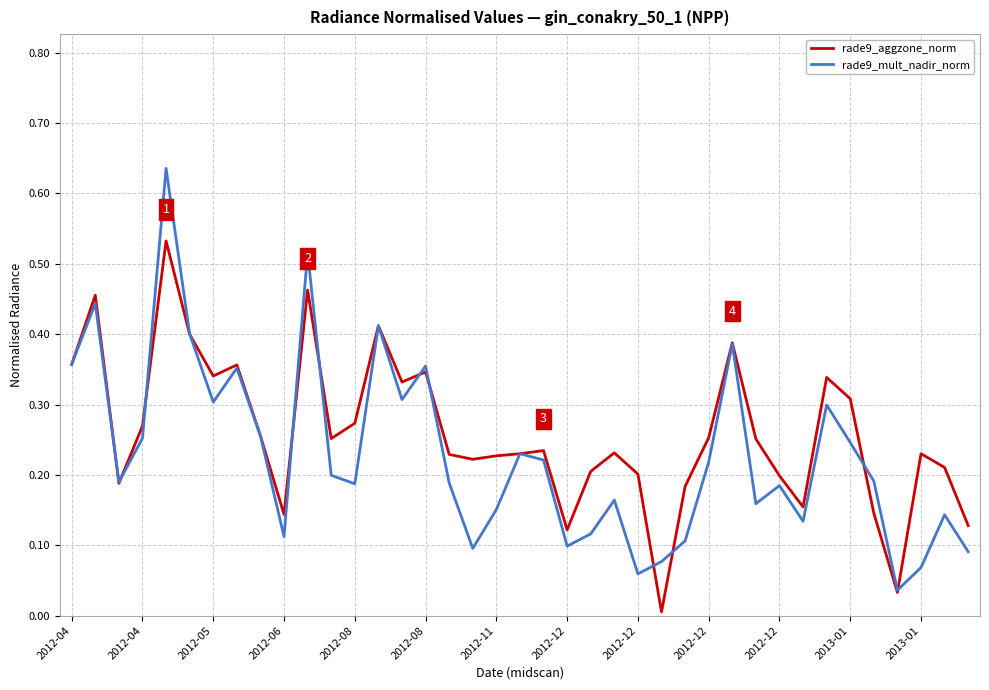

List the series in order of their peak value, lowest first.

rade9_aggzone_norm, rade9_mult_nadir_norm